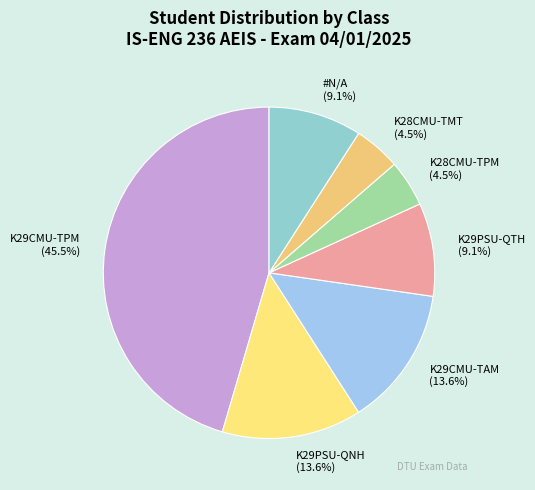

Do K28CMU-TPM and #N/A together represent more than half of the pie?

No